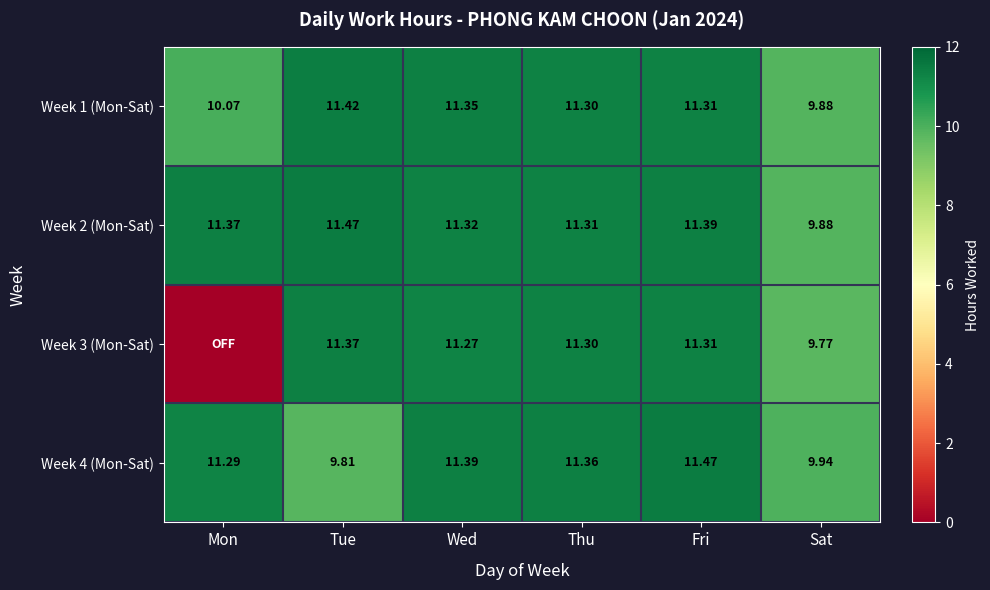

At which label does Week 1 (Mon-Sat) first exceed 11?

Tue